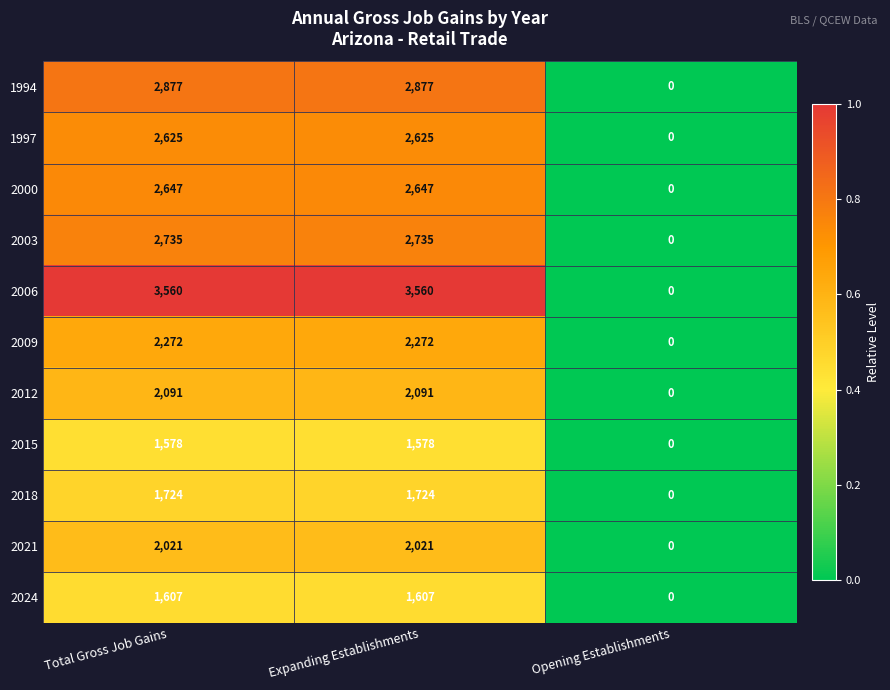

What is the greatest value displayed?

3560